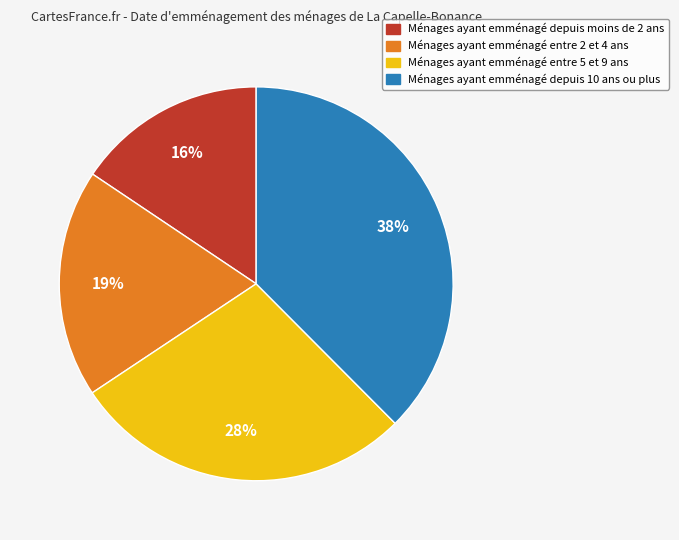

To the nearest percent, what is the average slice percentage?

25%